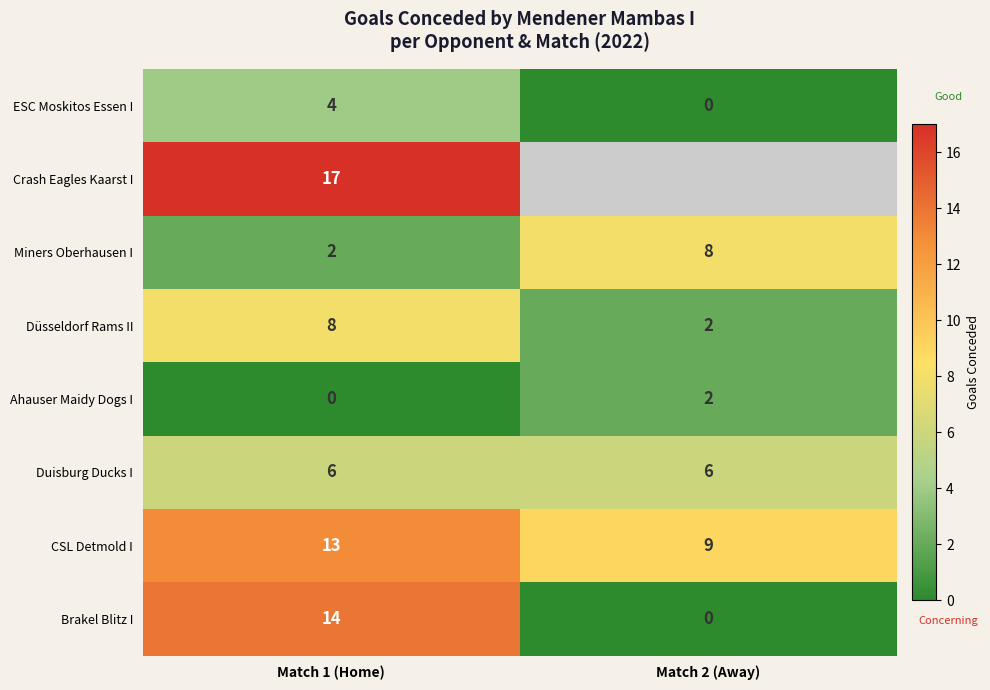

What is the sum of the ESC Moskitos Essen I values at Match 1 (Home) and Match 2 (Away)?

4